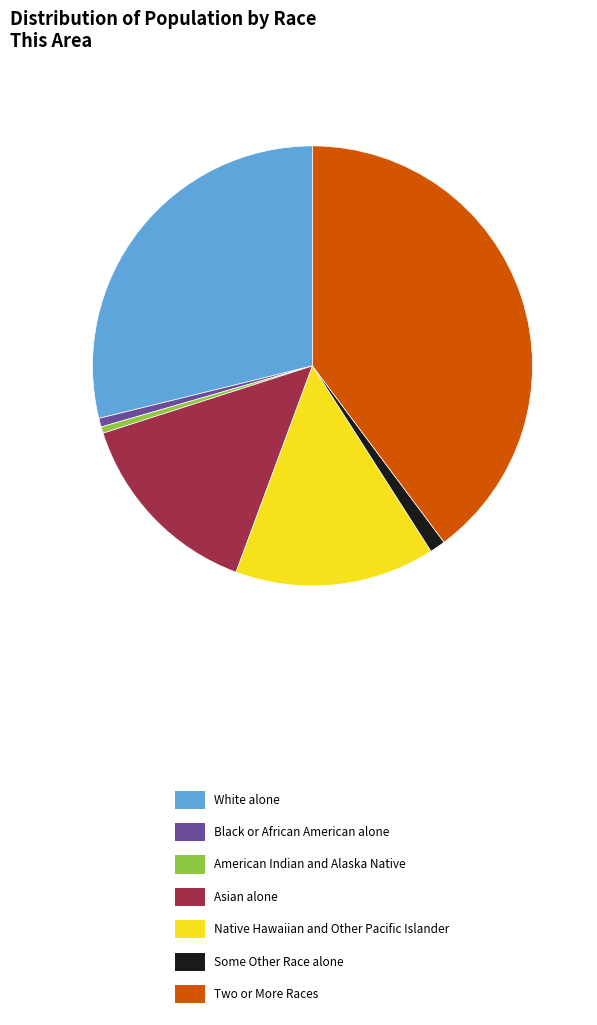

Combined, do Black or African American alone and Some Other Race alone account for over 50%?

No